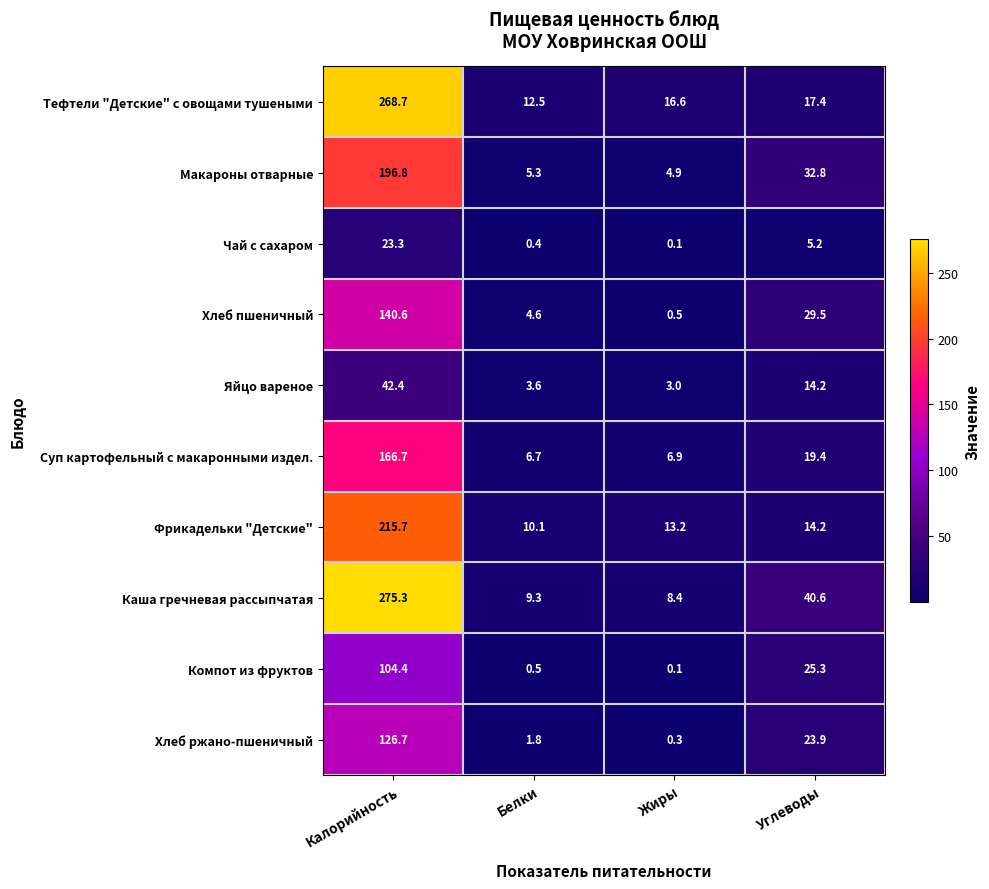

At which category does the chart reach its minimum across all series?

Жиры